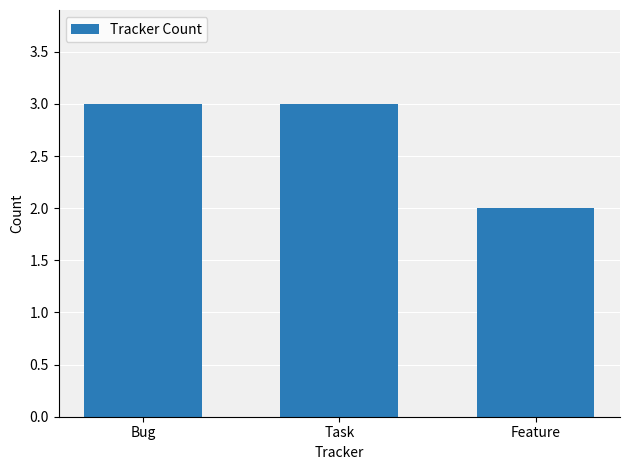

Reading right to left, transcribe all the data shown in this chart.

2	3	3